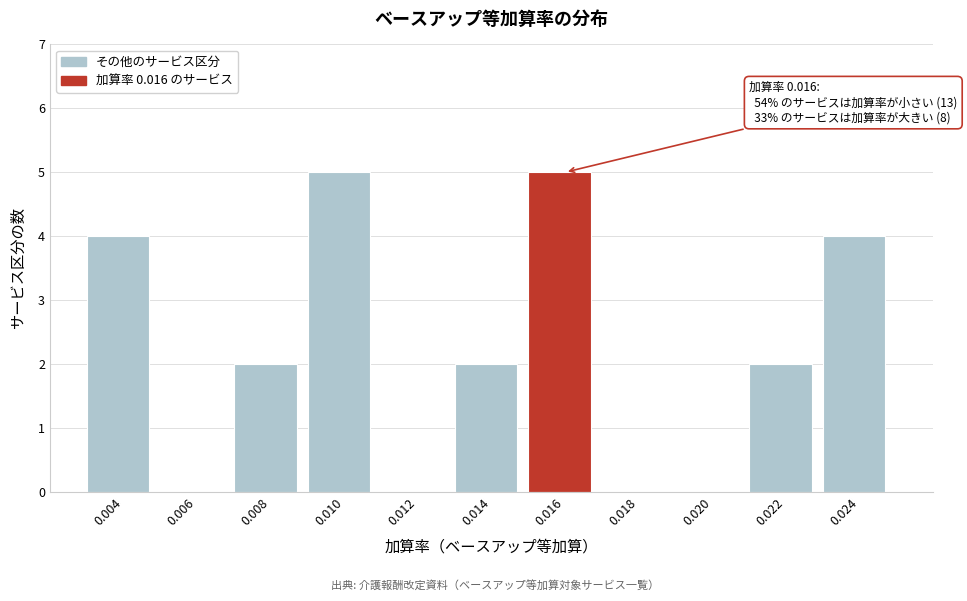

Reading left to right, extract all data points from this chart.

0.004=4	0.006=0	0.008=2	0.010=5	0.012=0	0.014=2	0.016=5	0.018=0	0.020=0	0.022=2	0.024=4